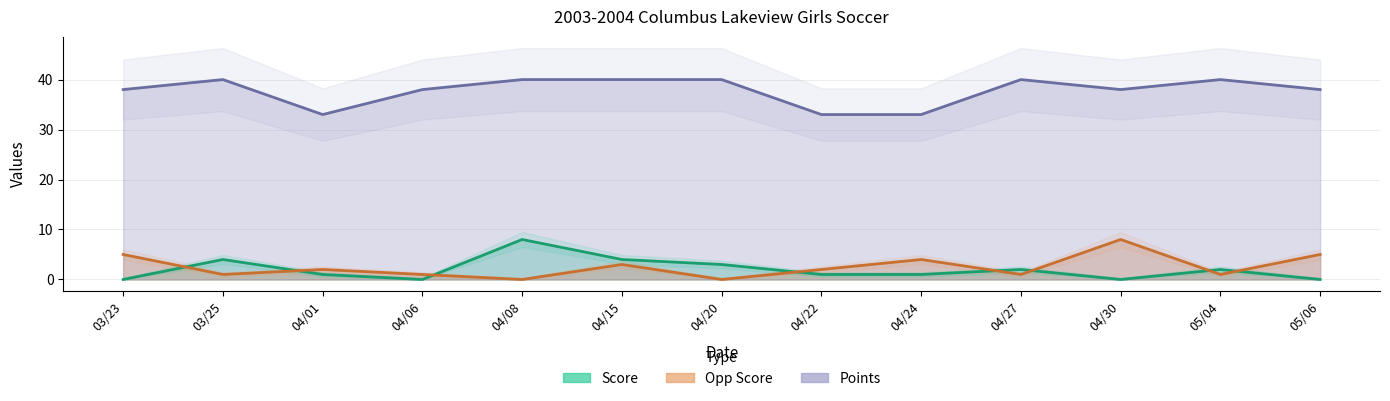

What is the difference between the maximum and minimum values in the Score series?

8